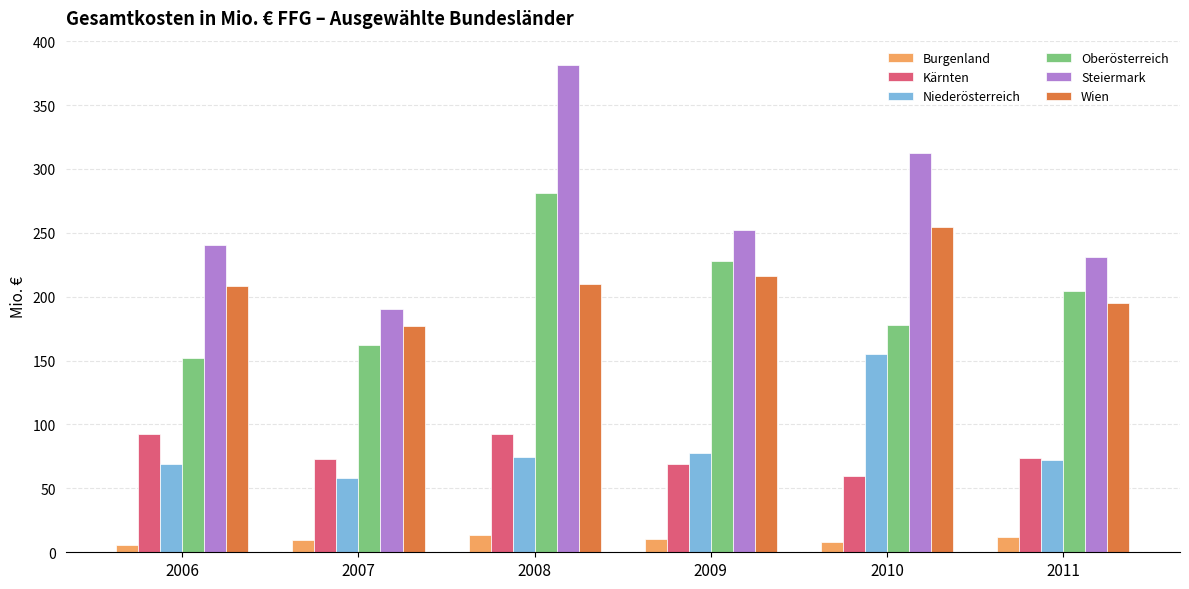

Which series has the largest total across all categories?

Steiermark